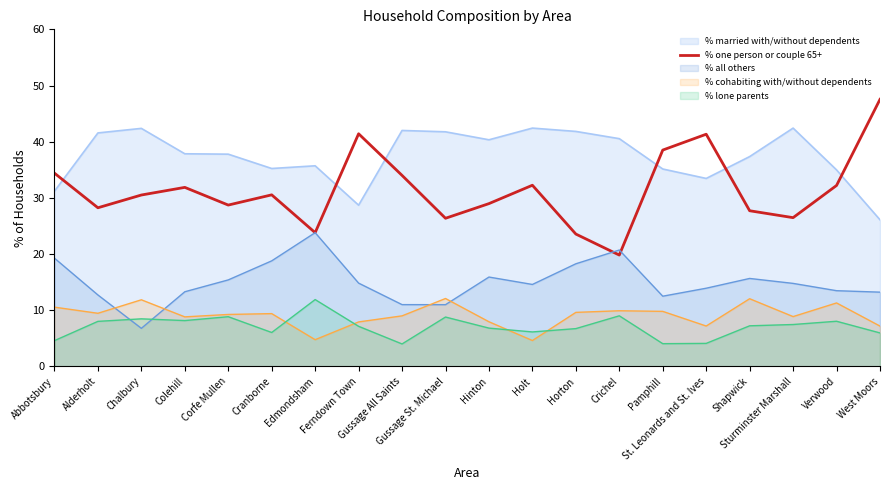

Rank the categories by value from highest to lowest.

West Moors, Ferndown Town, St. Leonards and St. Ives, Pamphill, Abbotsbury, Gussage All Saints, Holt, Verwood, Colehill, Cranborne, Chalbury, Hinton, Corfe Mullen, Alderholt, Shapwick, Sturminster Marshall, Gussage St. Michael, Edmondsham, Horton, Crichel